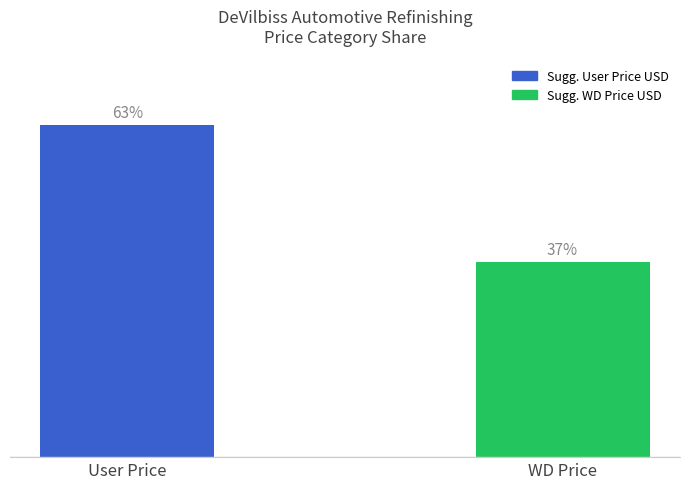

Rank the categories by value from highest to lowest.

User Price, WD Price